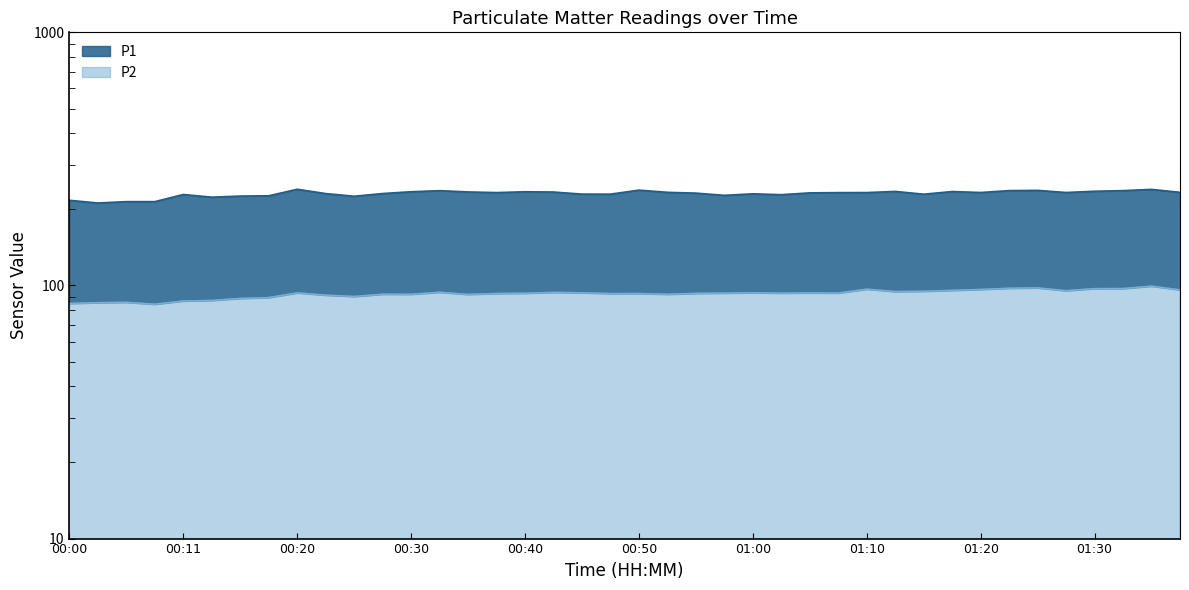

True or false: P2 and P1 intersect in this chart.

False